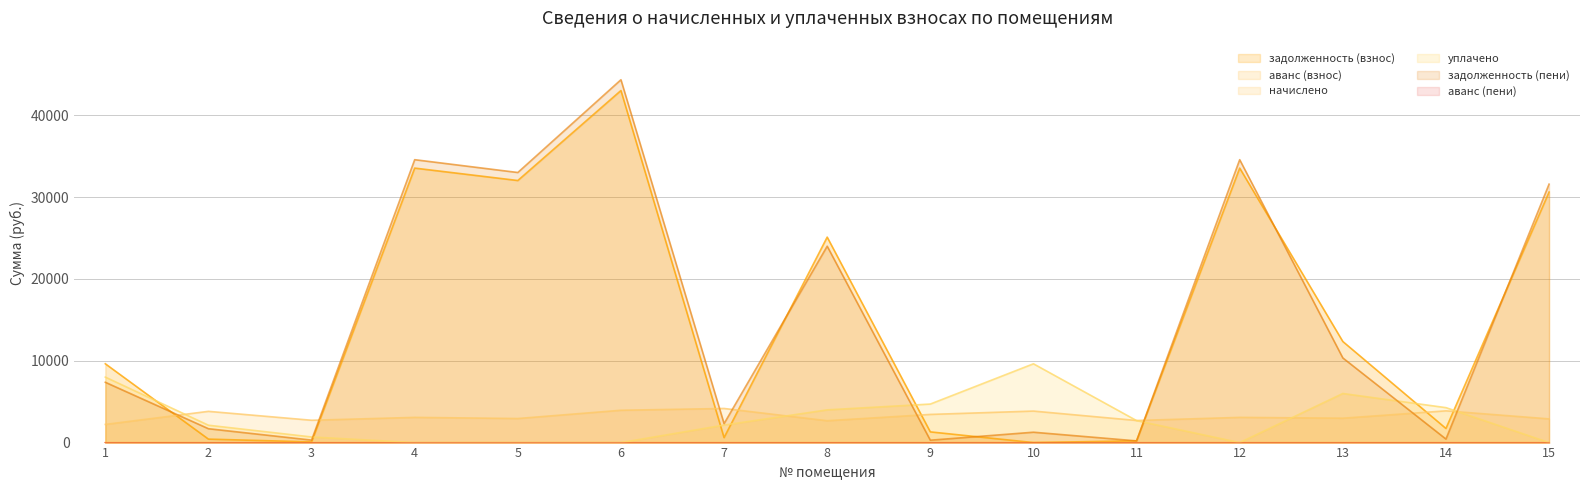

What value does the начислено series have at 15?

2896.0